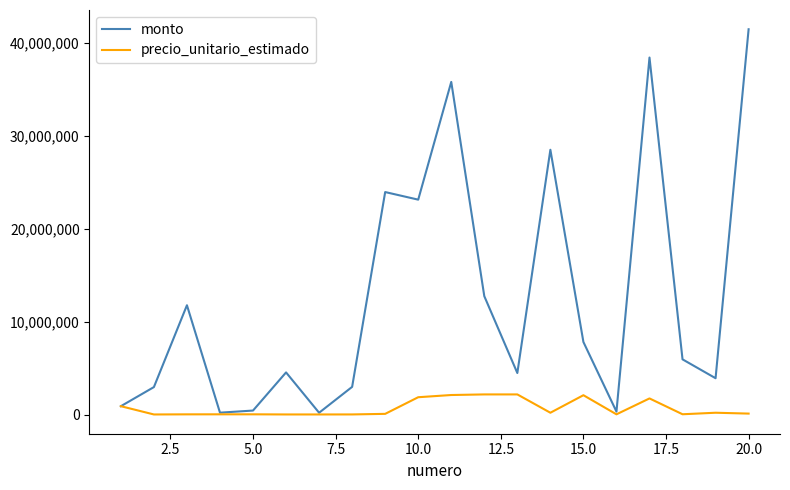

Which series has the largest range (max minus min)?

monto